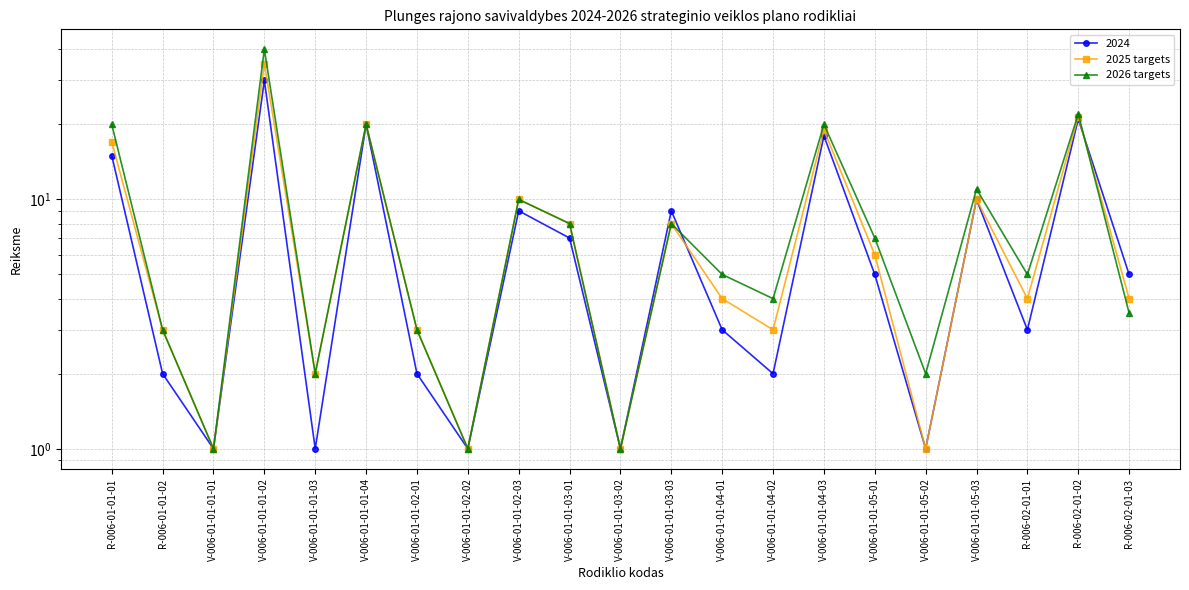

What are all the series names shown in the legend?

2025 targets, 2026 targets